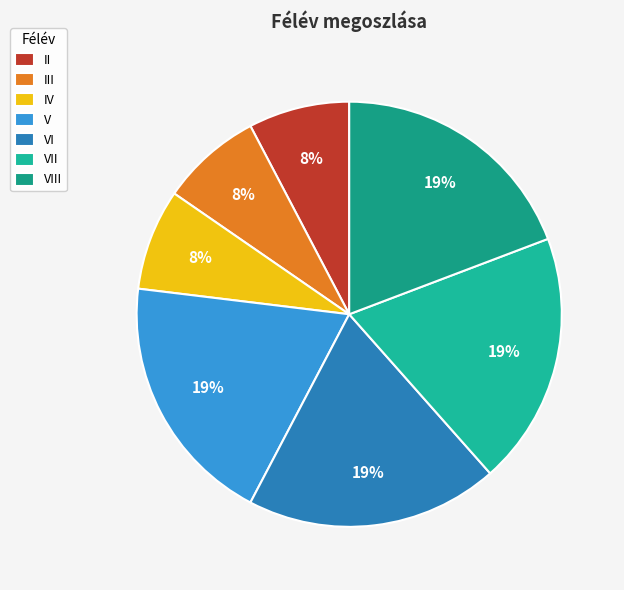

Is there a majority slice in this chart?

No